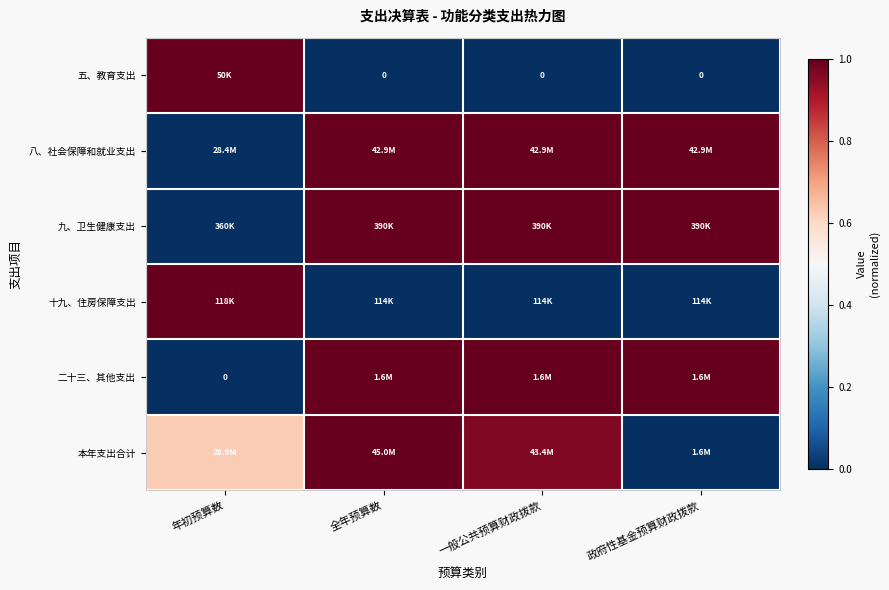

The value of 九、卫生健康支出 at 一般公共预算财政拨款 is 0.7. True or false?

False